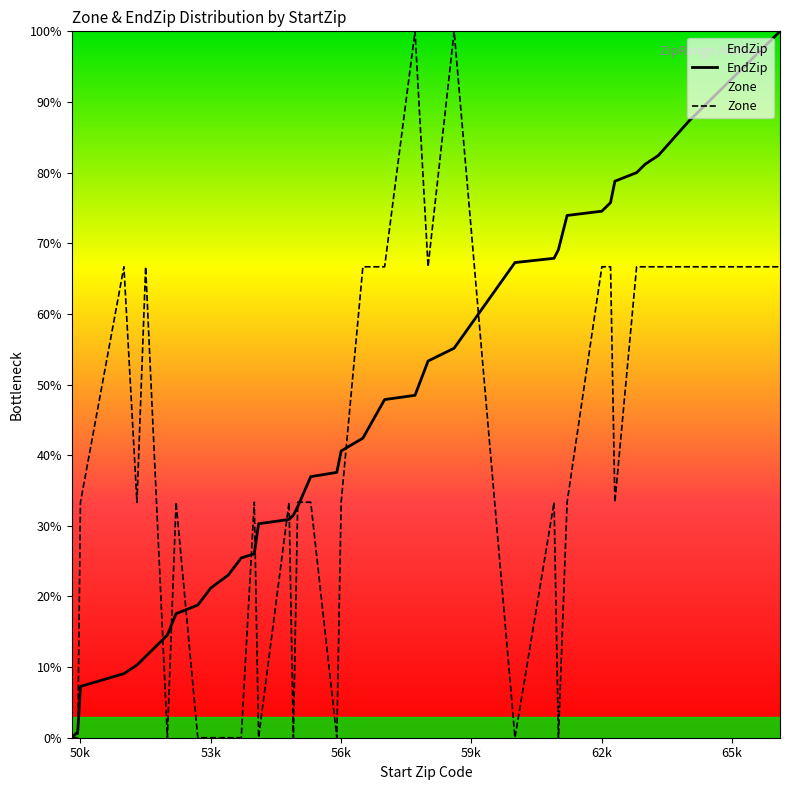

Which series has the largest total across all categories?

EndZip